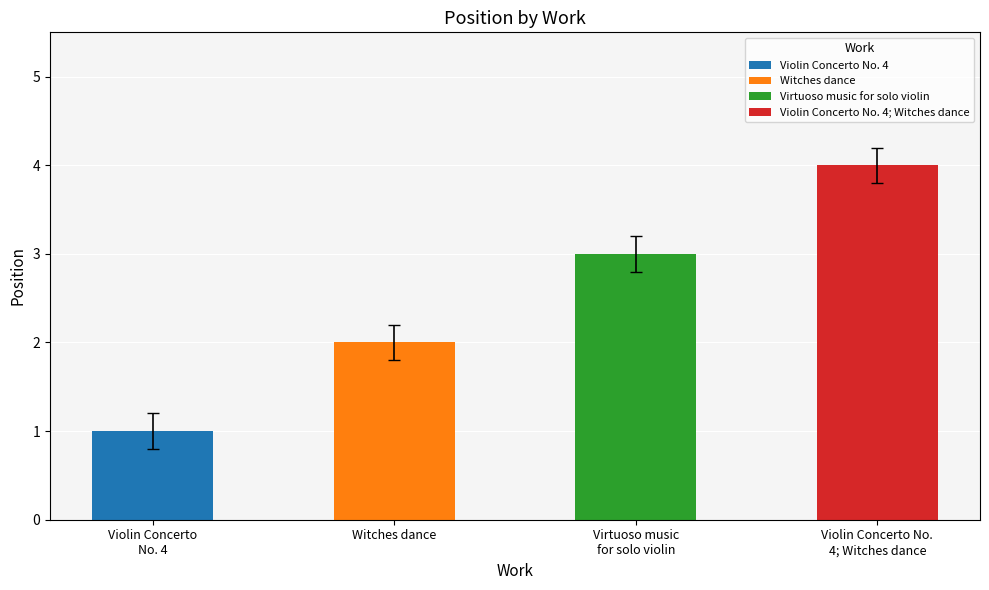

What is the minimum value shown in the chart?

1